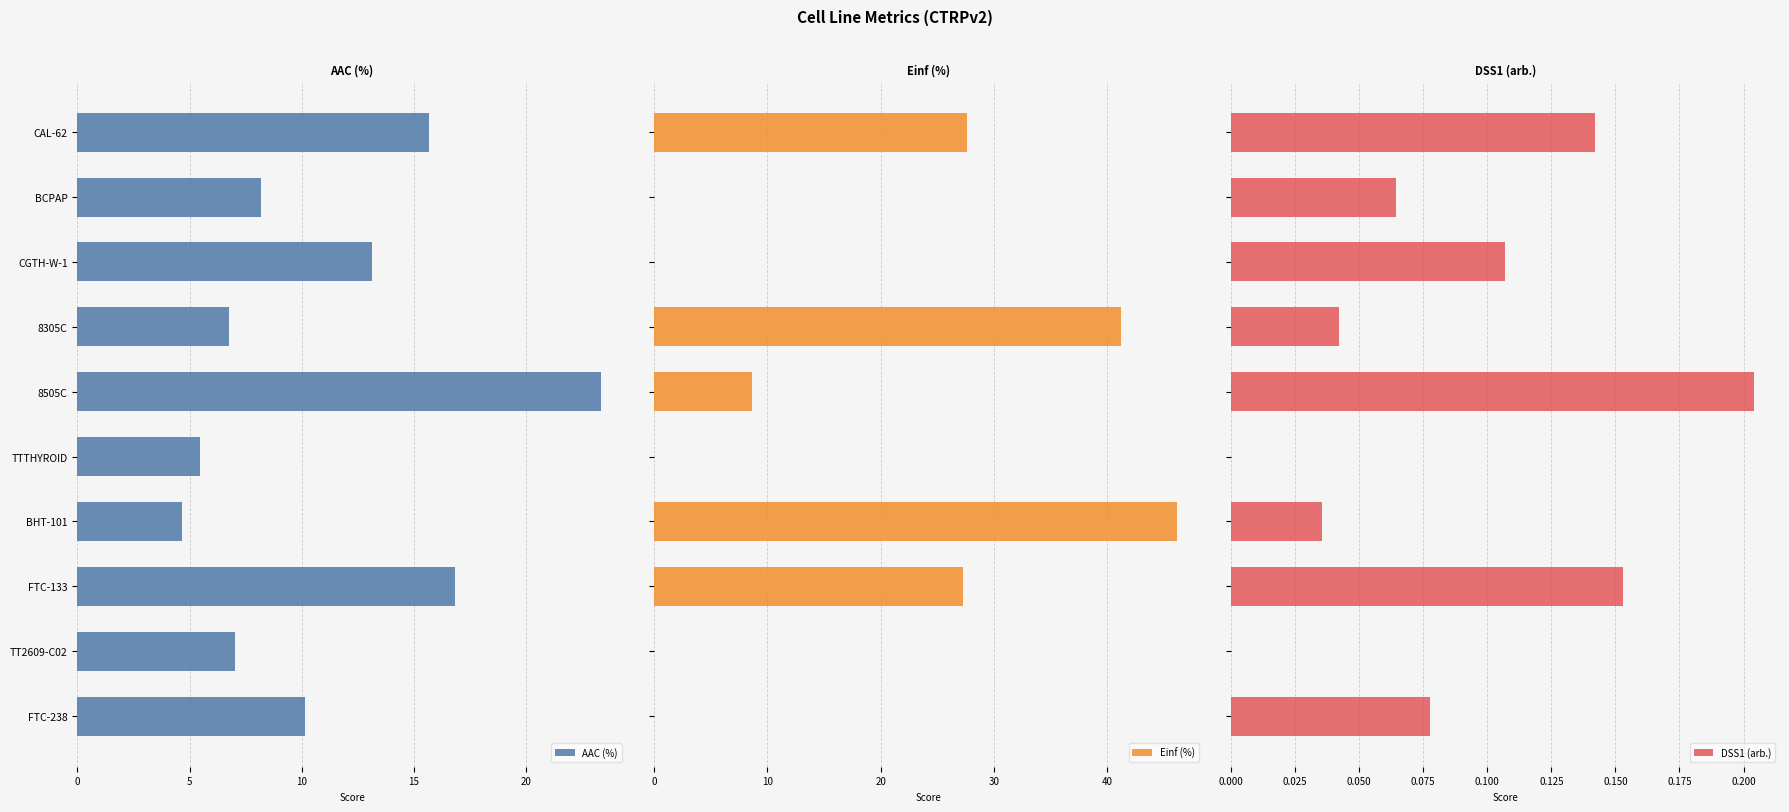

What is the maximum value for AAC (%)?

23.3